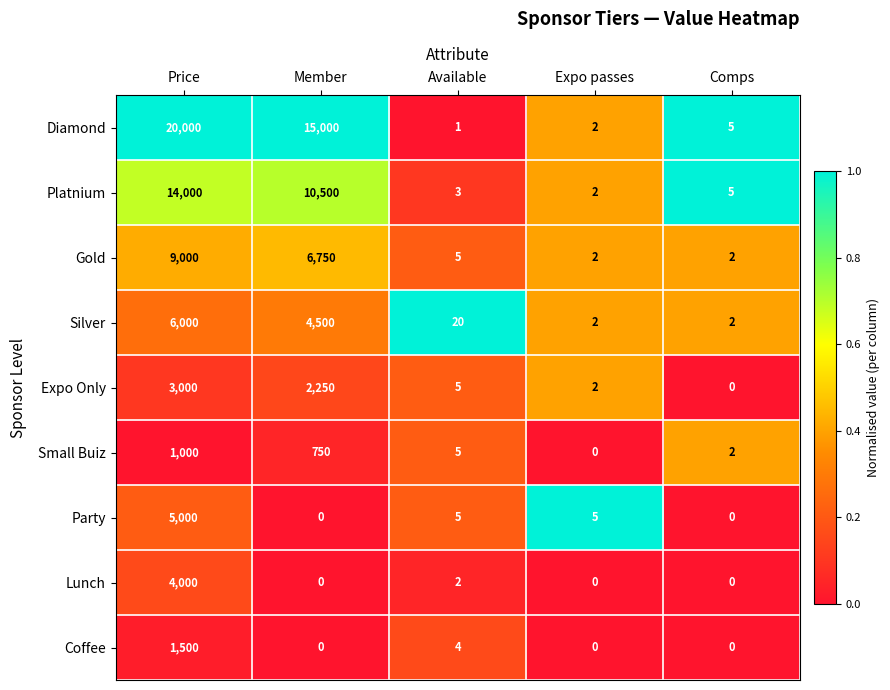

At which category is the sum across all series the highest?

Price